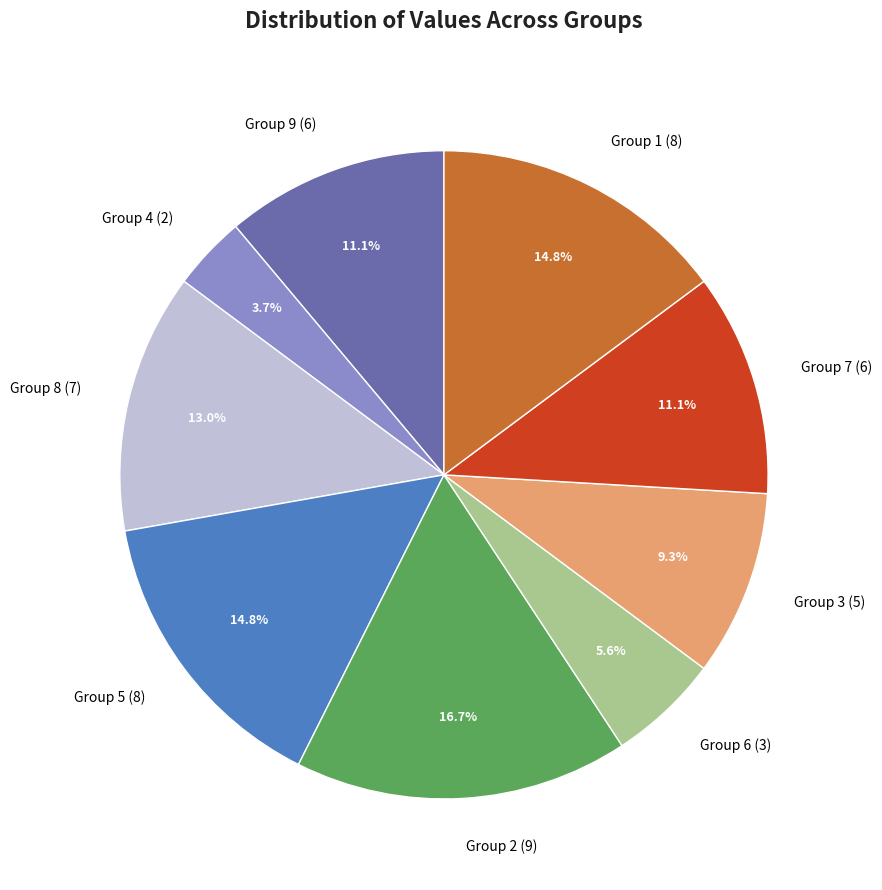

To the nearest percent, what is the difference between the largest and smallest slice percentages?

13%